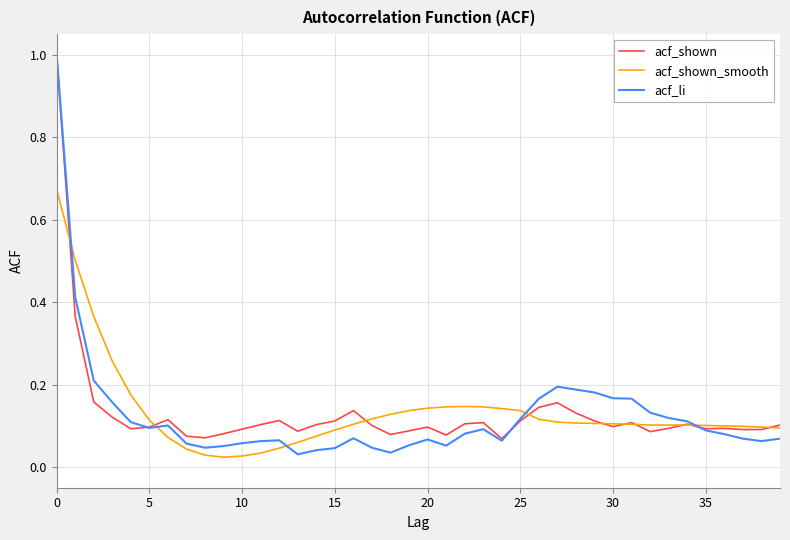

Is this an area chart (filled region under the line)?

No